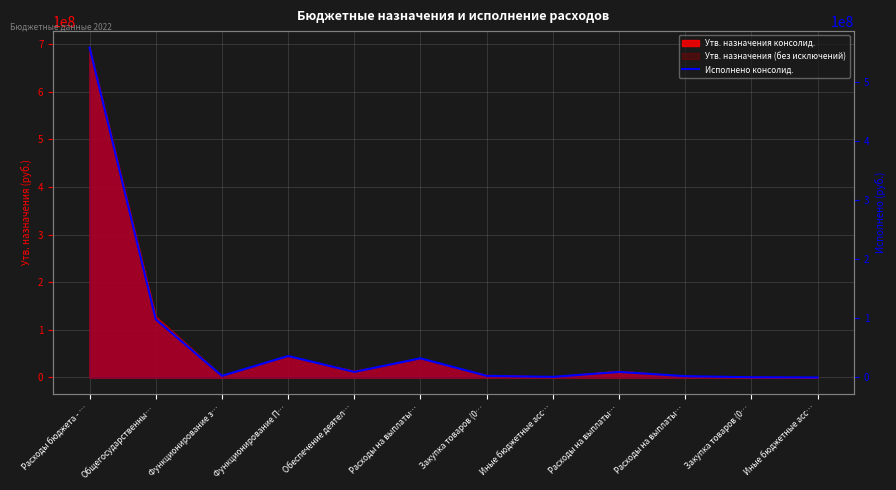

What is the difference between the values at Общегосударственны… and Расходы на выплаты…?

65795320.6